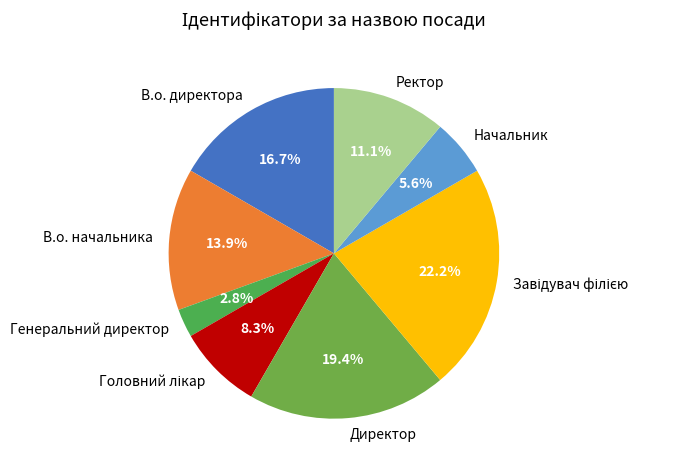

Is there a majority slice in this chart?

No